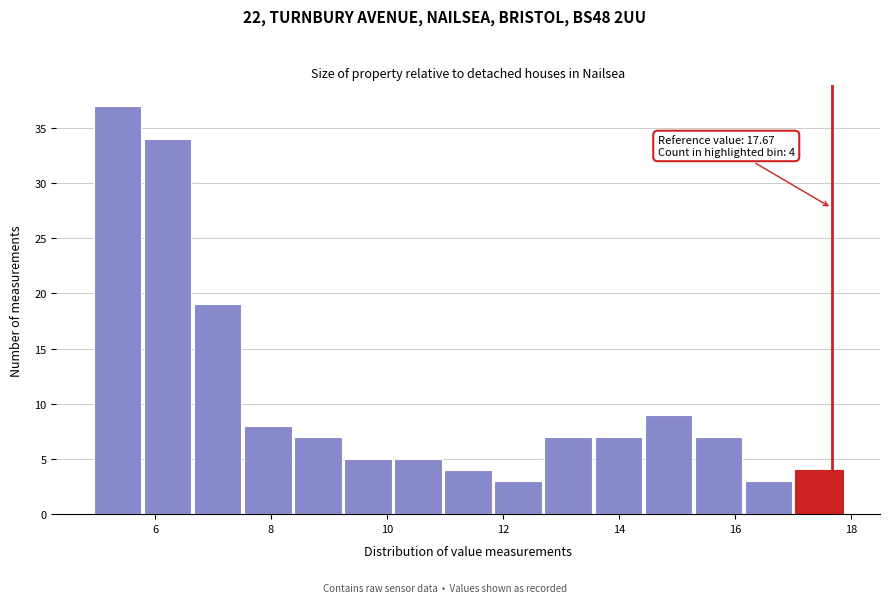

Over which range of the x-axis is the bar tallest?

5.0 to 5.8